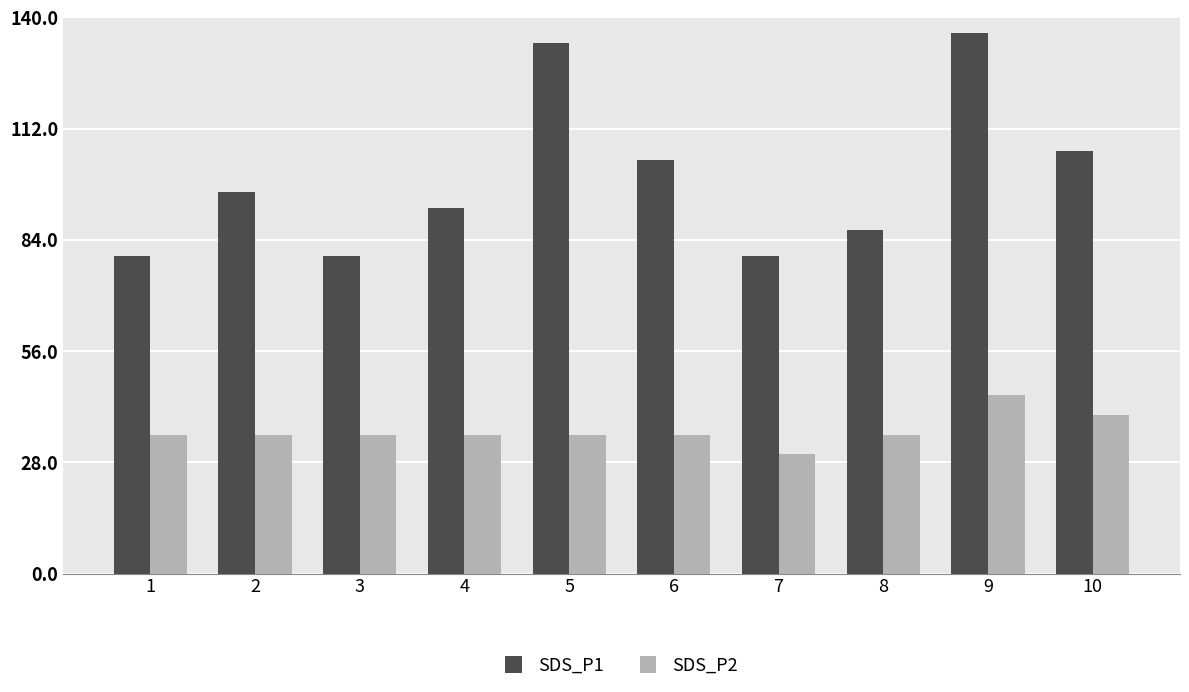

How many bars are there in total?

20